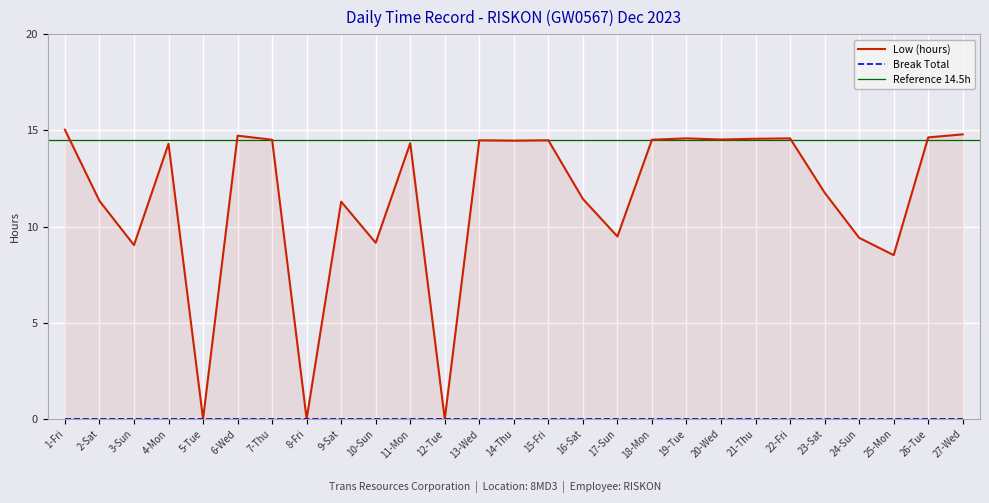

Is it true that the value at 7-Thu is 14.5?

True